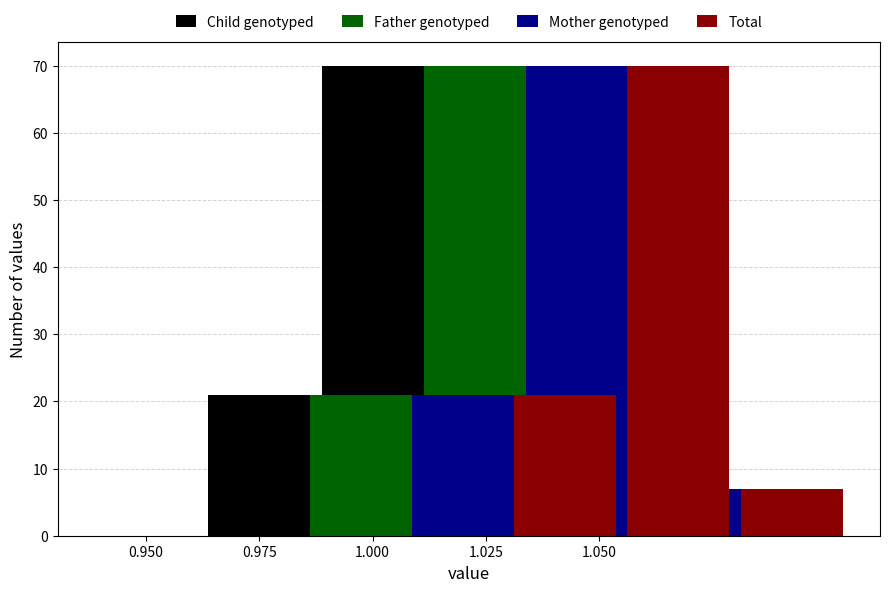

Which has a higher value, 1.000 or 0.975?

1.000